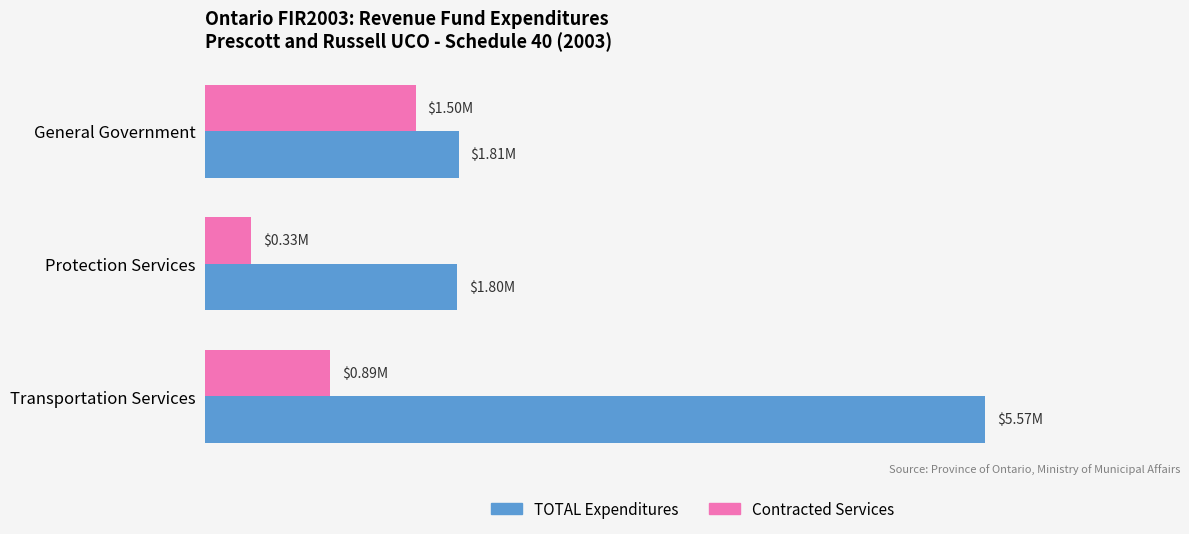

What are all the series names shown in the legend?

TOTAL Expenditures, Contracted Services